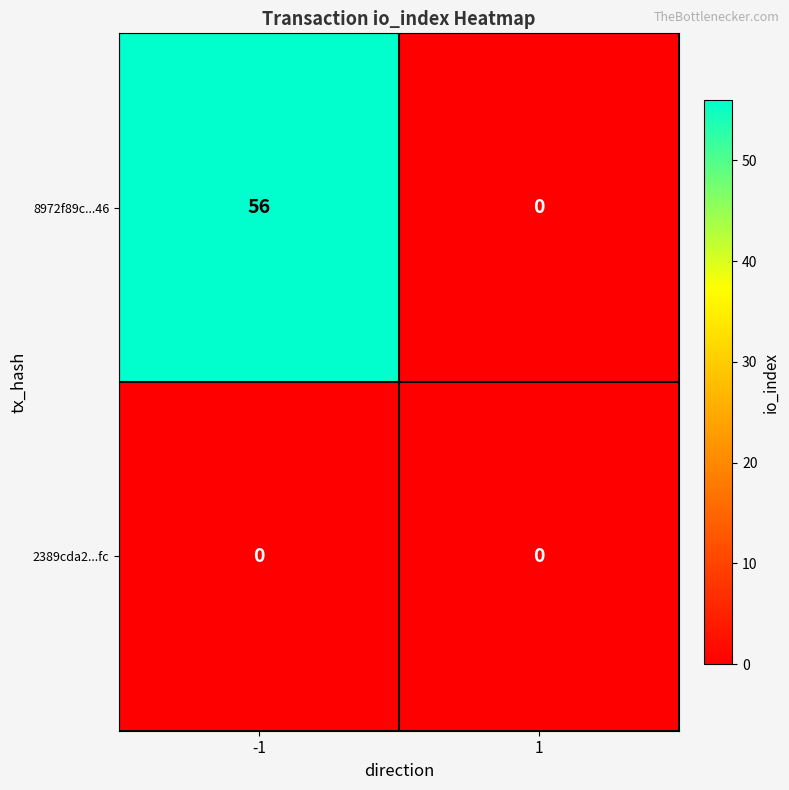

At how many categories does at least one series exceed 29?

1